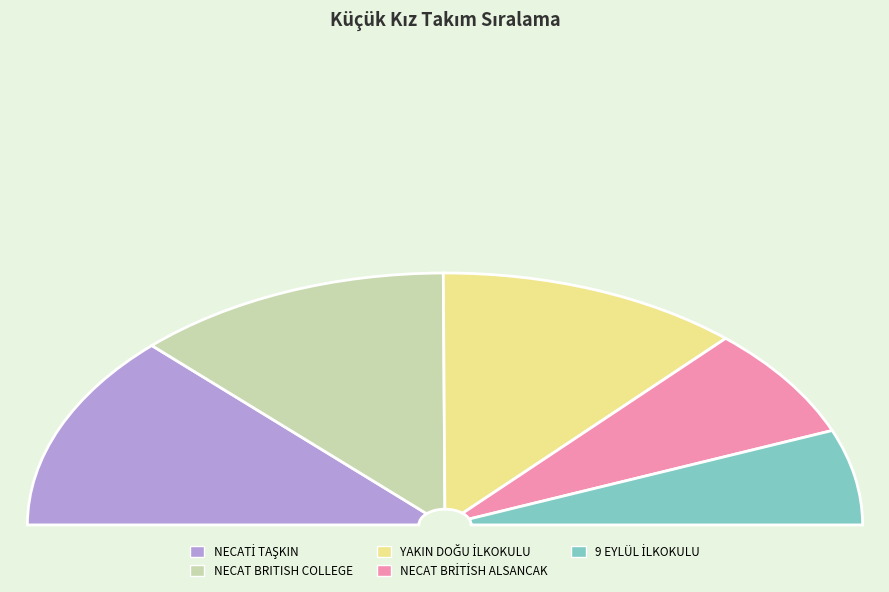

The 9 EYLÜL İLKOKULU slice represents 1% of the pie. True or false?

False